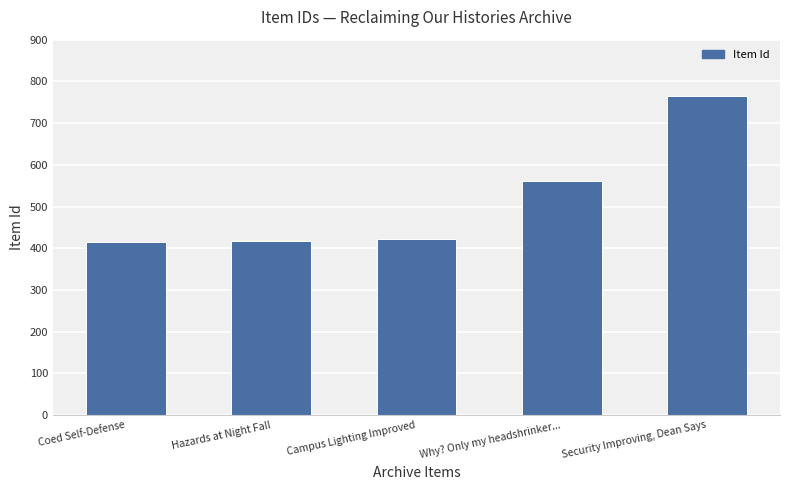

What is the change in value from Hazards at Night Fall to Campus Lighting Improved?

+5